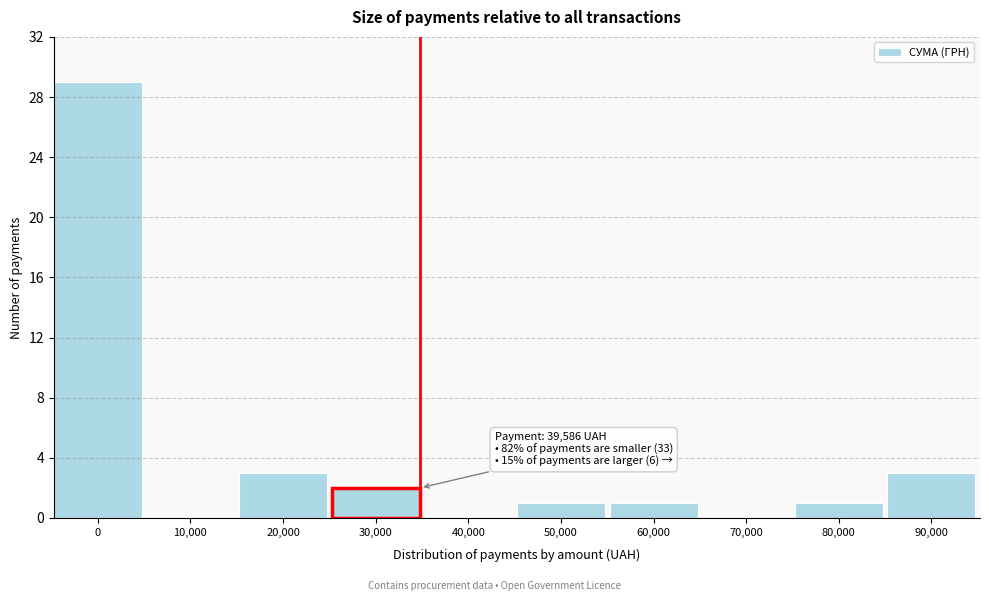

Reading left to right, extract all data points from this chart.

0=29	10,000=0	20,000=3	30,000=2	40,000=0	50,000=1	60,000=1	70,000=0	80,000=1	90,000=3